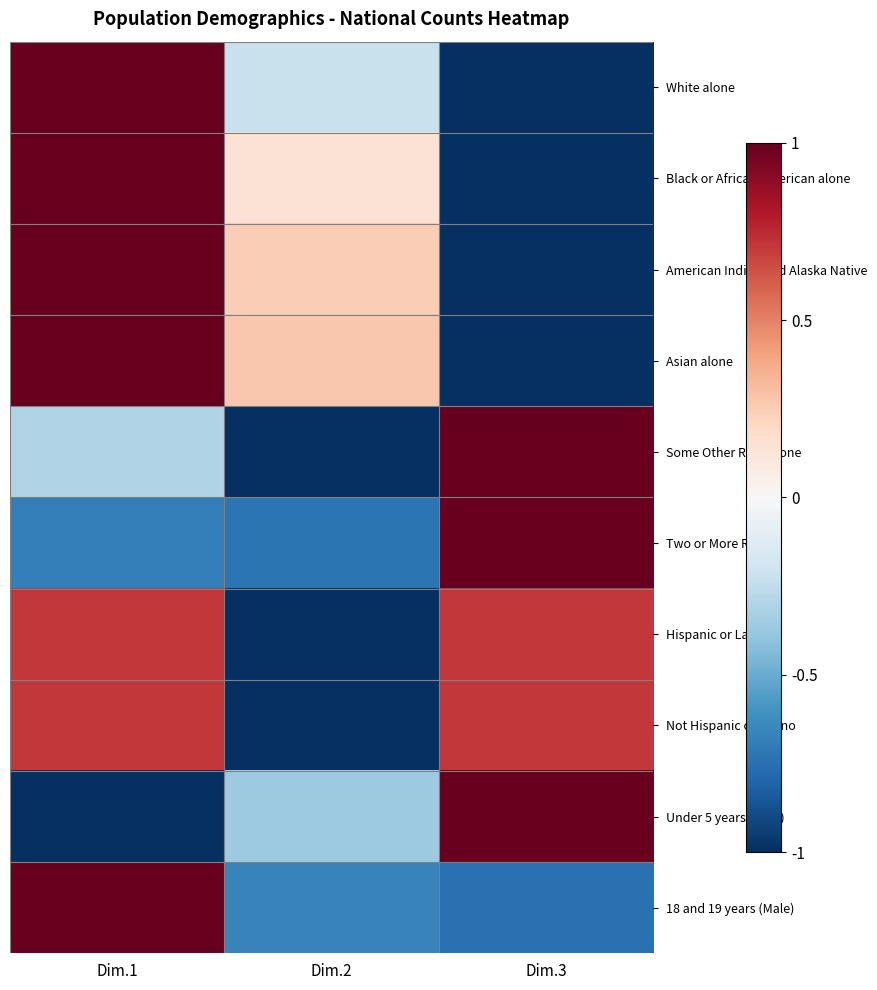

Rank the series at Dim.3 from highest to lowest value.

Some Other Race alone, Two or More Races, Under 5 years (Male), Hispanic or Latino, Not Hispanic or Latino, 18 and 19 years (Male), White alone, Black or African American alone, American Indian and Alaska Native, Asian alone